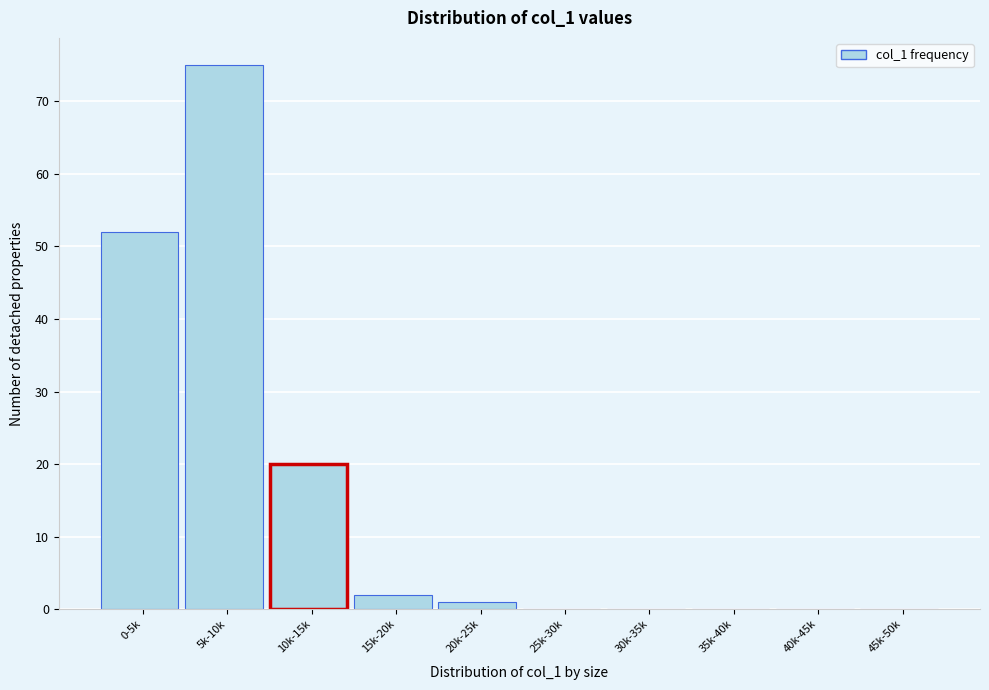

Reading left to right, what are all the values shown in this chart?

0-5k=52	5k-10k=75	10k-15k=20	15k-20k=2	20k-25k=1	25k-30k=0	30k-35k=0	35k-40k=0	40k-45k=0	45k-50k=0